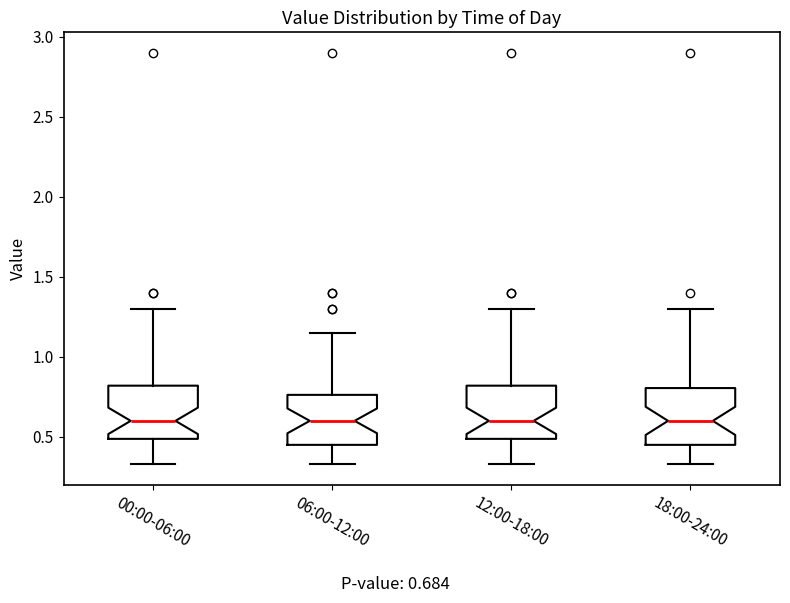

Where does the median line of the box for 12:00-18:00 sit on the y-axis? The values are not printed on the chart, so give them approximately, as read against the axis.

0.60